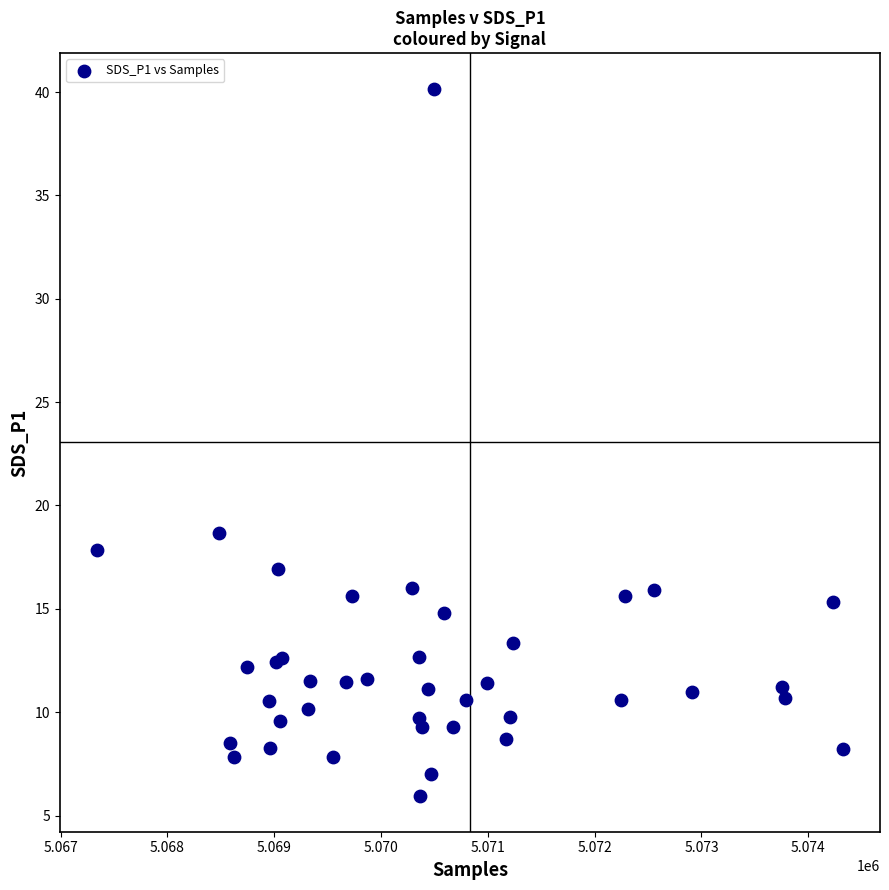

What Y value in the scatter plot is closest to 23?

18.7